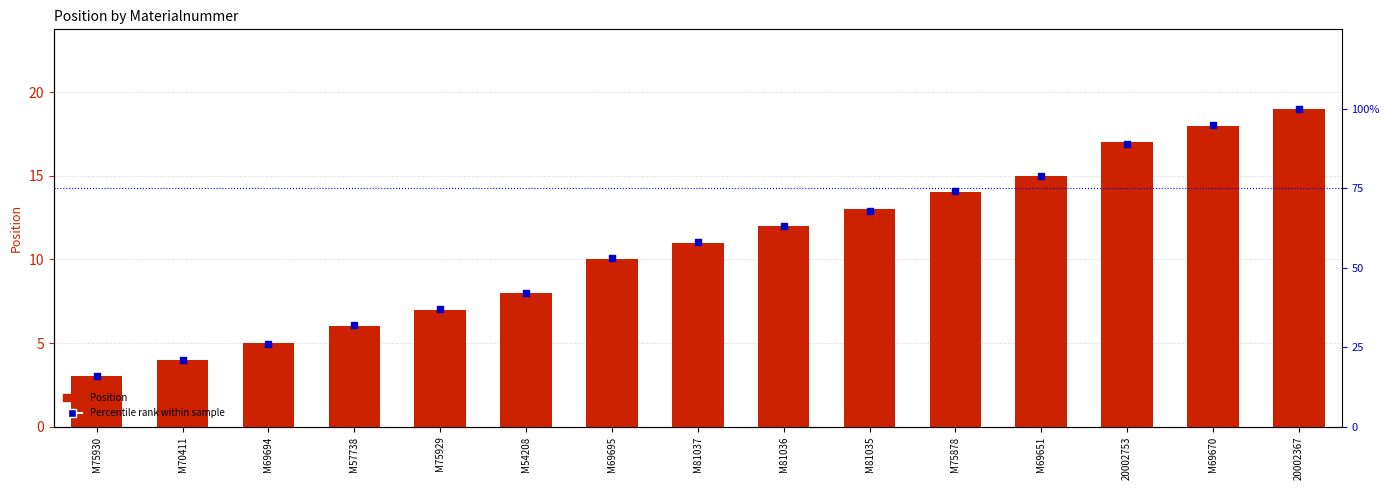

At how many categories does at least one series exceed 87?

3